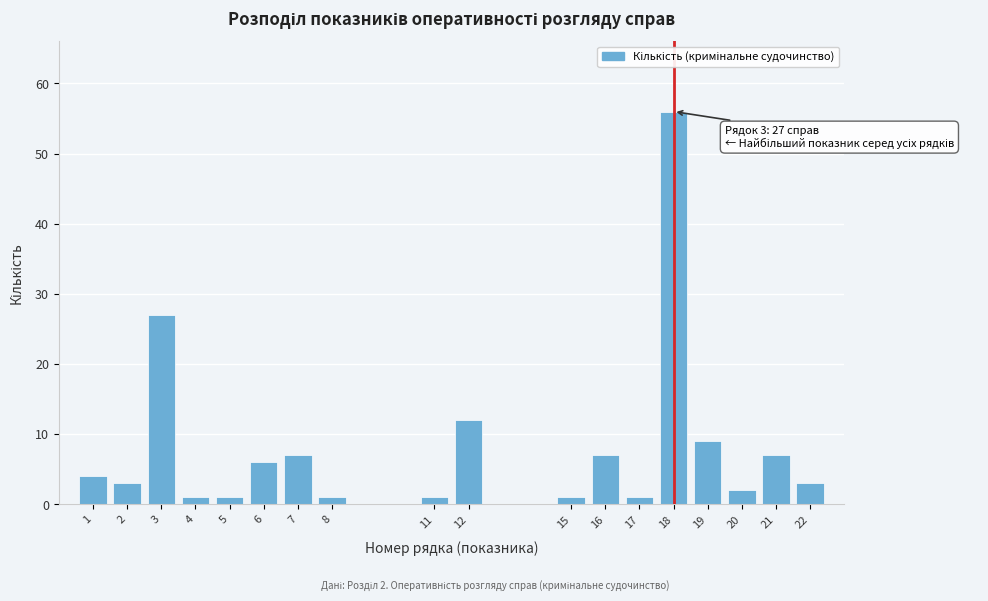

Reading right to left, list all the values displayed in this chart.

22=3	21=7	20=2	19=9	18=56	17=1	16=7	15=1	12=12	11=1	8=1	7=7	6=6	5=1	4=1	3=27	2=3	1=4